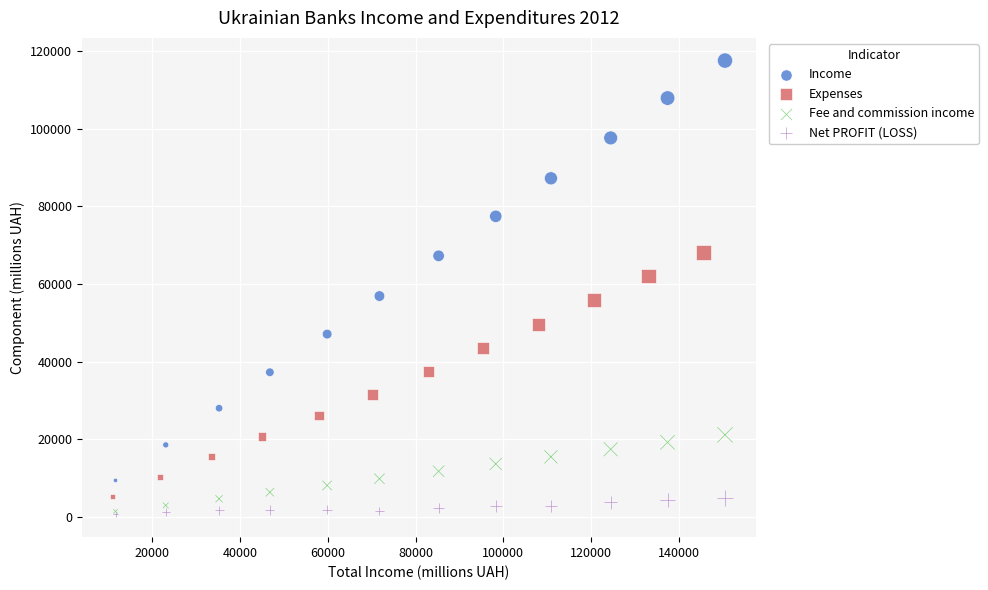

Which series has the widest spread of Y values?

Income